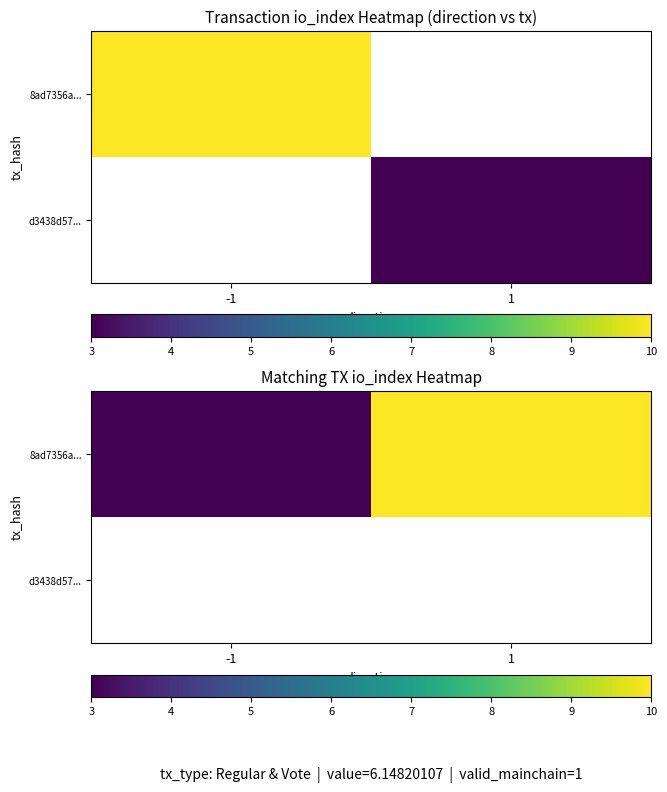

How many categories are shown in the chart?

2